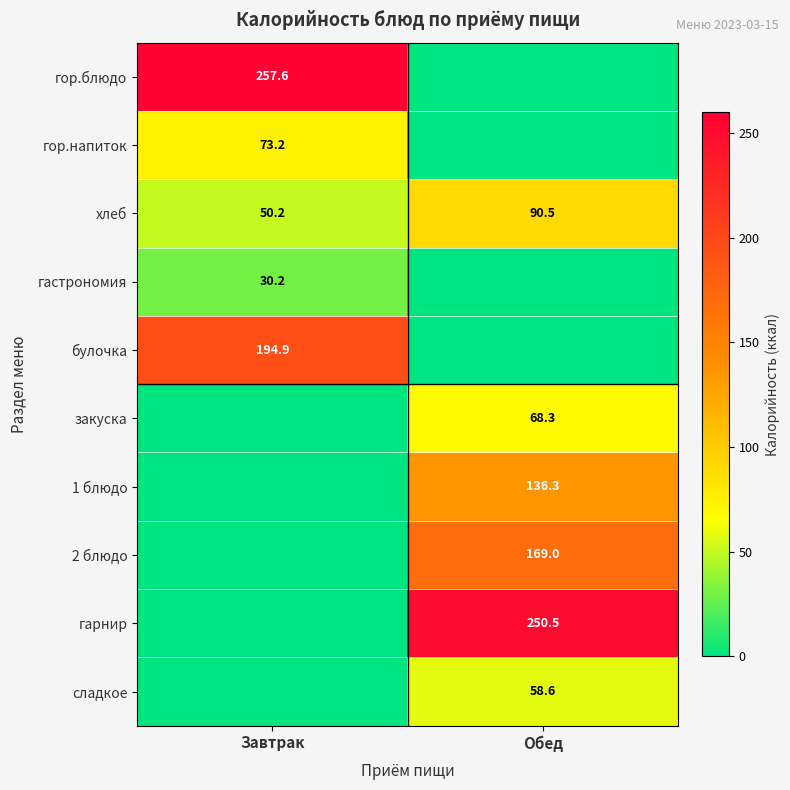

What value does the хлеб series have at Завтрак?

50.2